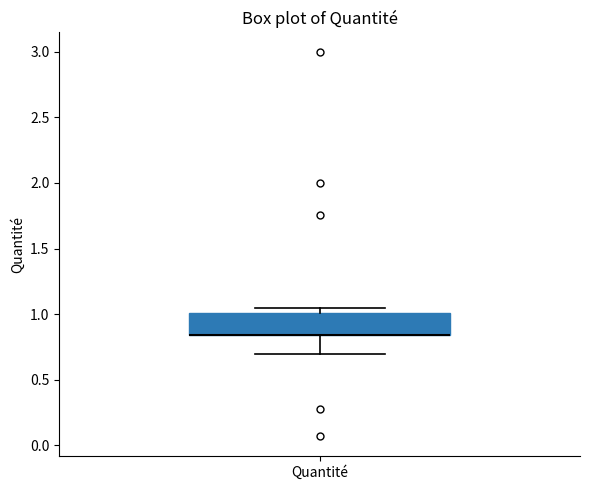

Transcribe this box plot: give where the median line is, the range the box spans, and where the two whiskers end, as read against the y-axis. The values are not printed on the chart, so give them approximately, as read against the axis.

median 0.85 (drawn on the box's lower edge), box 0.85 to 1.00, whiskers 0.70 to 1.05